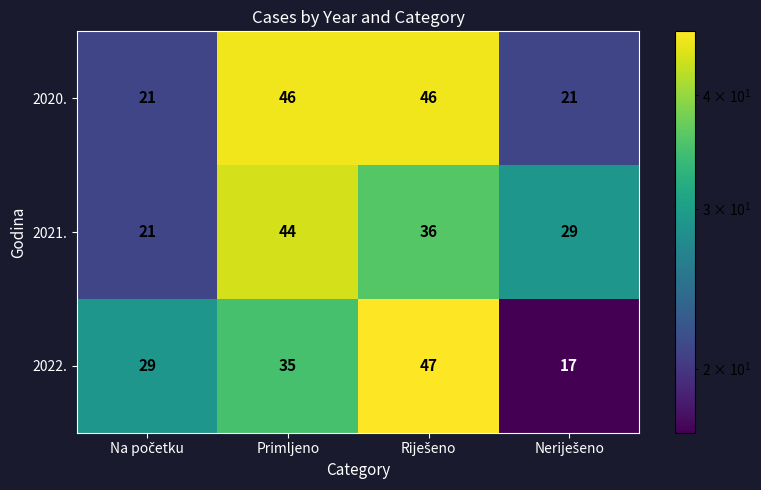

Which series has the largest range (max minus min)?

2022.